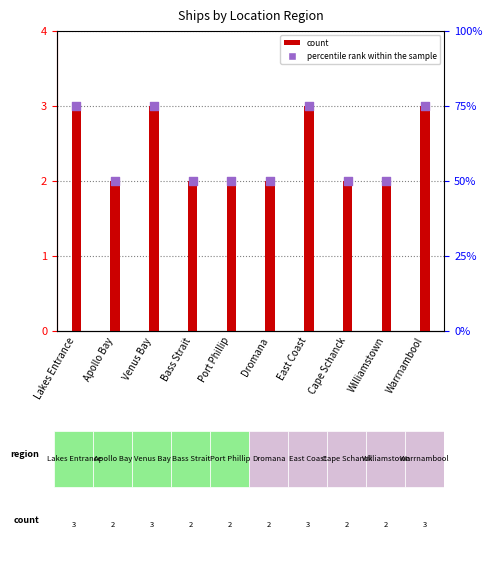

Is the value of percentile rank within the sample at Lakes Entrance greater than the value of count at Williamstown?

Yes